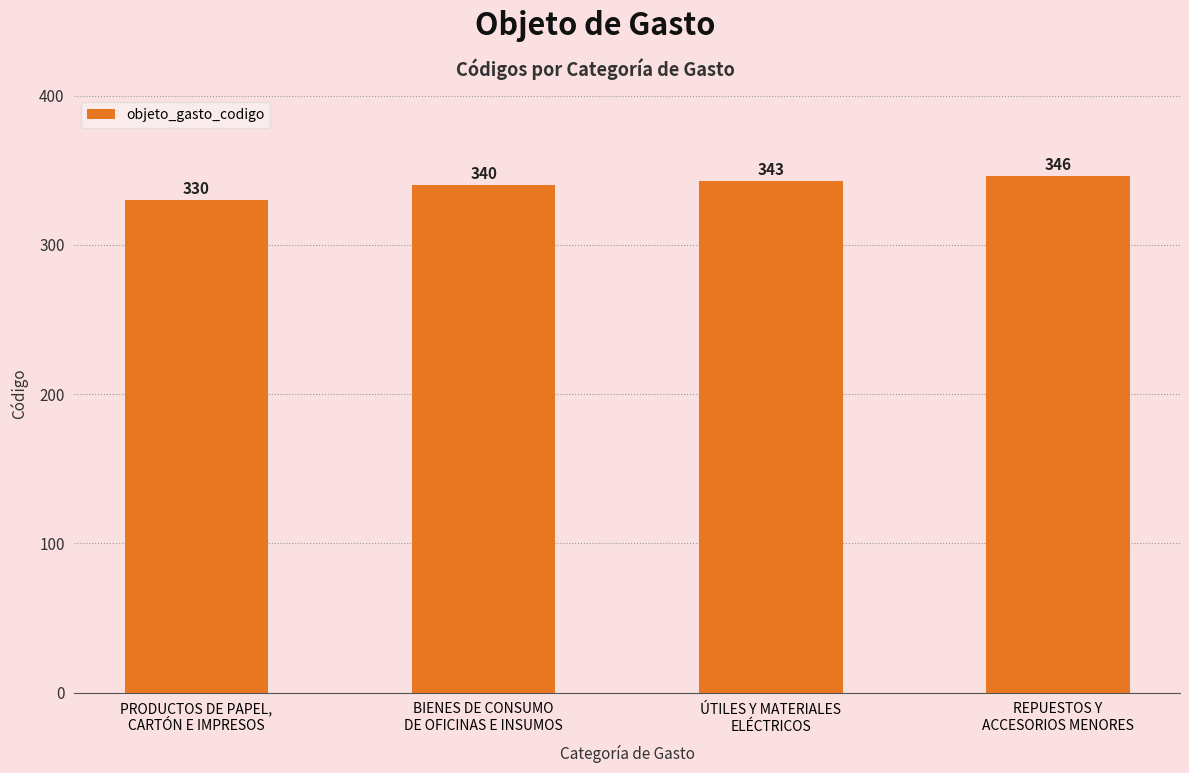

What is the value of the 1st bar from the left?

330